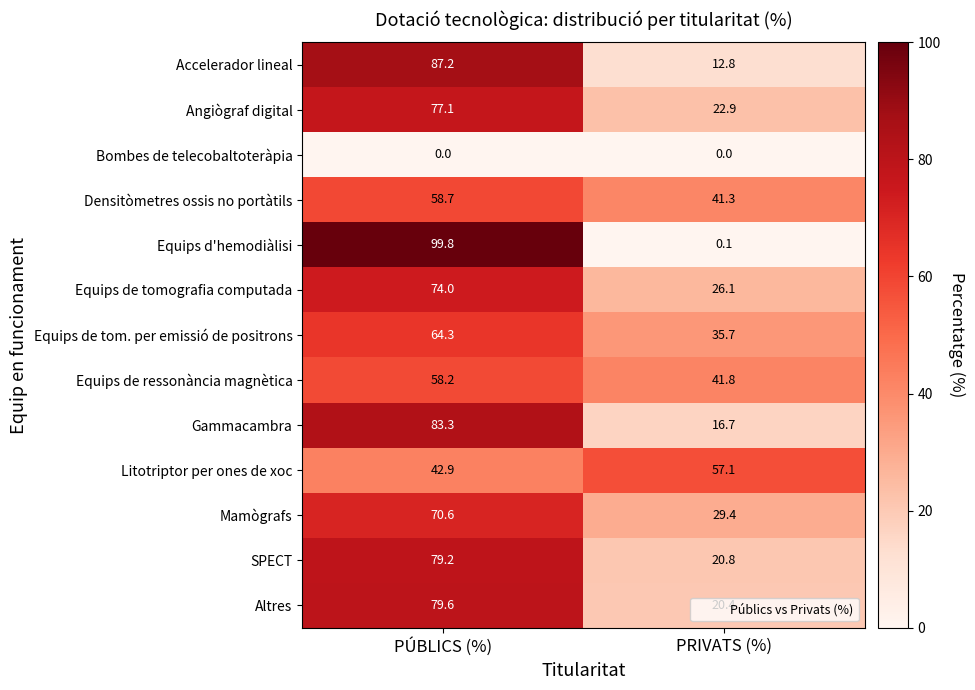

Which label corresponds to the largest value in the chart?

PÚBLICS (%)